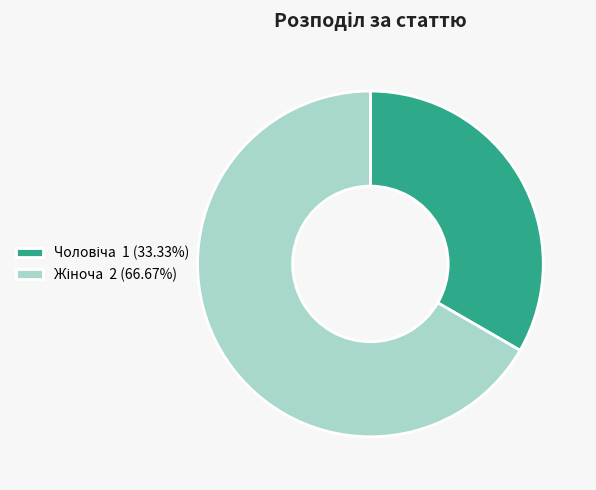

Is there any slice that represents more than half of the pie?

Yes